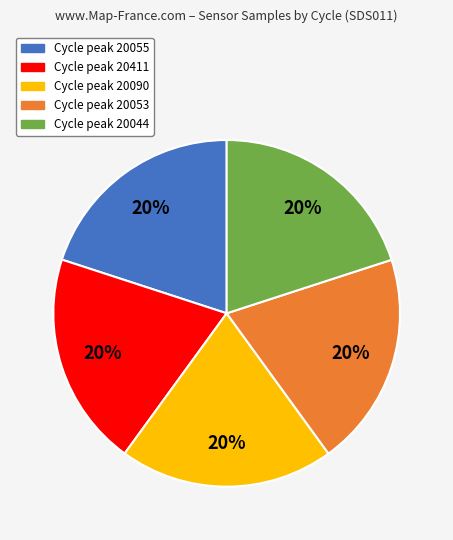

Is the sum of Cycle peak 20053 and Cycle peak 20055 greater than half?

No